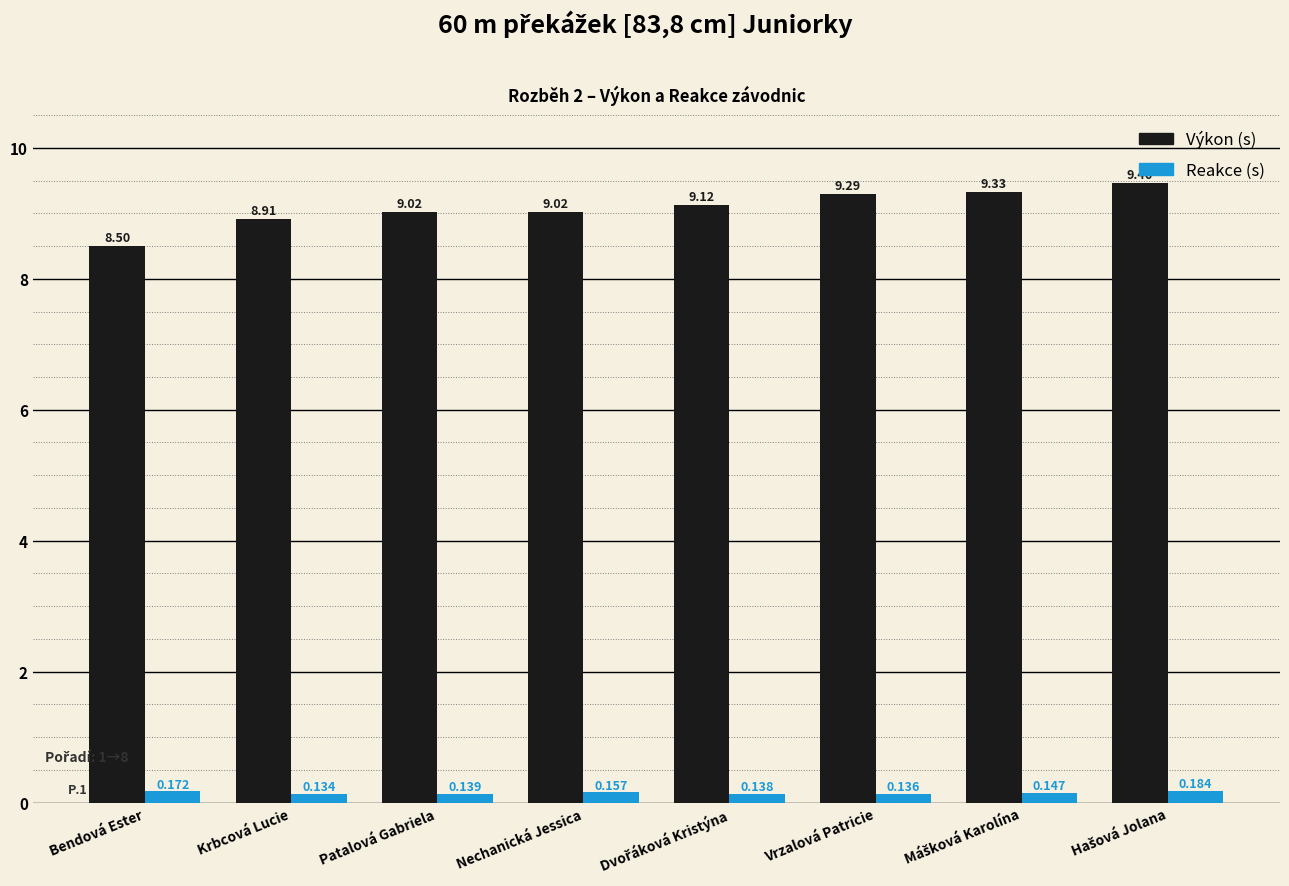

At which label does Reakce (s) reach its minimum?

Krbcová Lucie